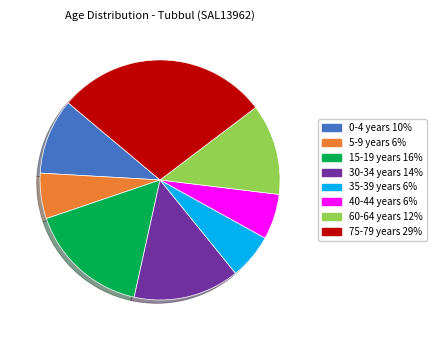

Does any single category account for the majority?

No